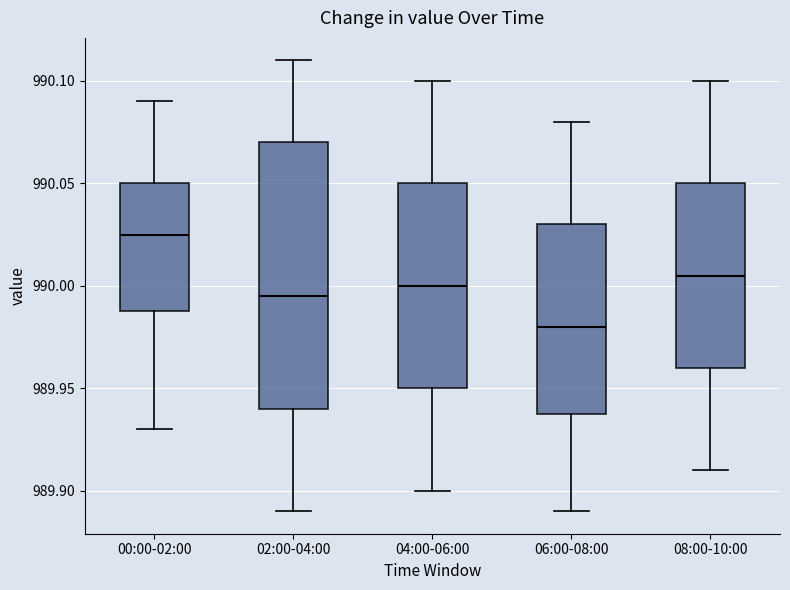

Which box has the highest median line?

00:00-02:00